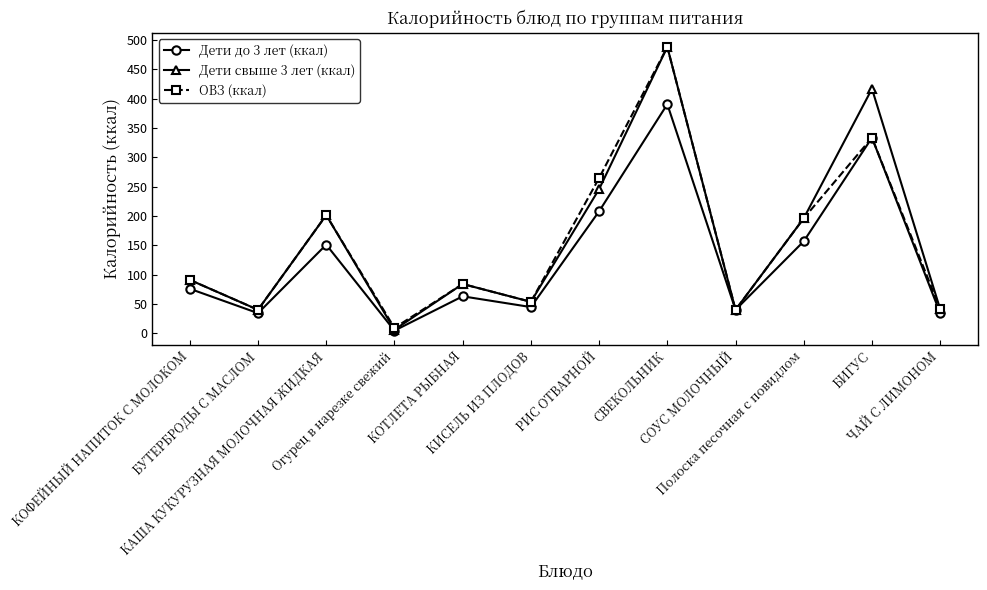

True or false: Дети до 3 лет (ккал) has more than 0 points higher than both neighbors.

True